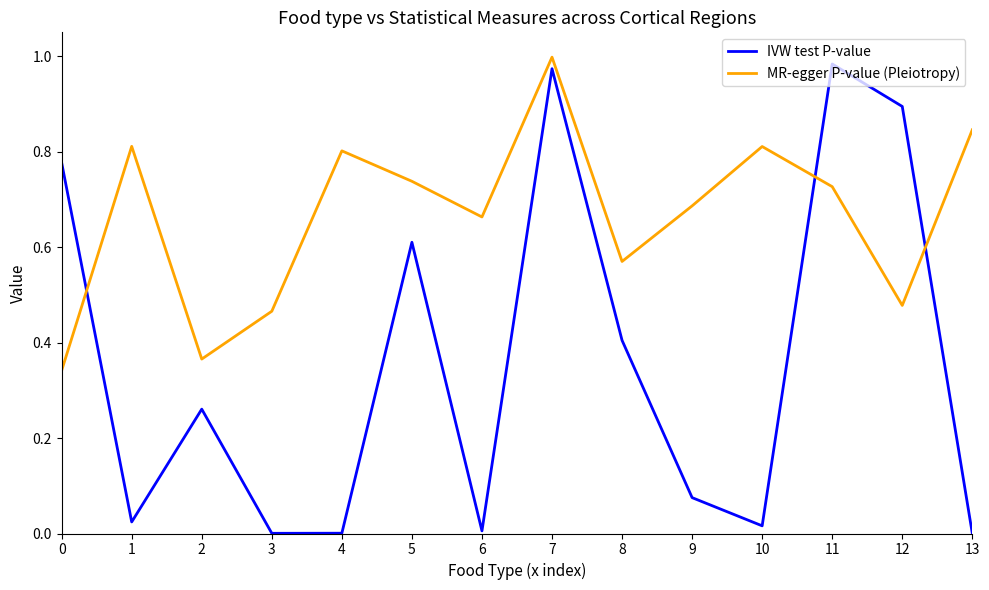

Rank the series by their average value, from highest to lowest.

MR-egger P-value (Pleiotropy), IVW test P-value